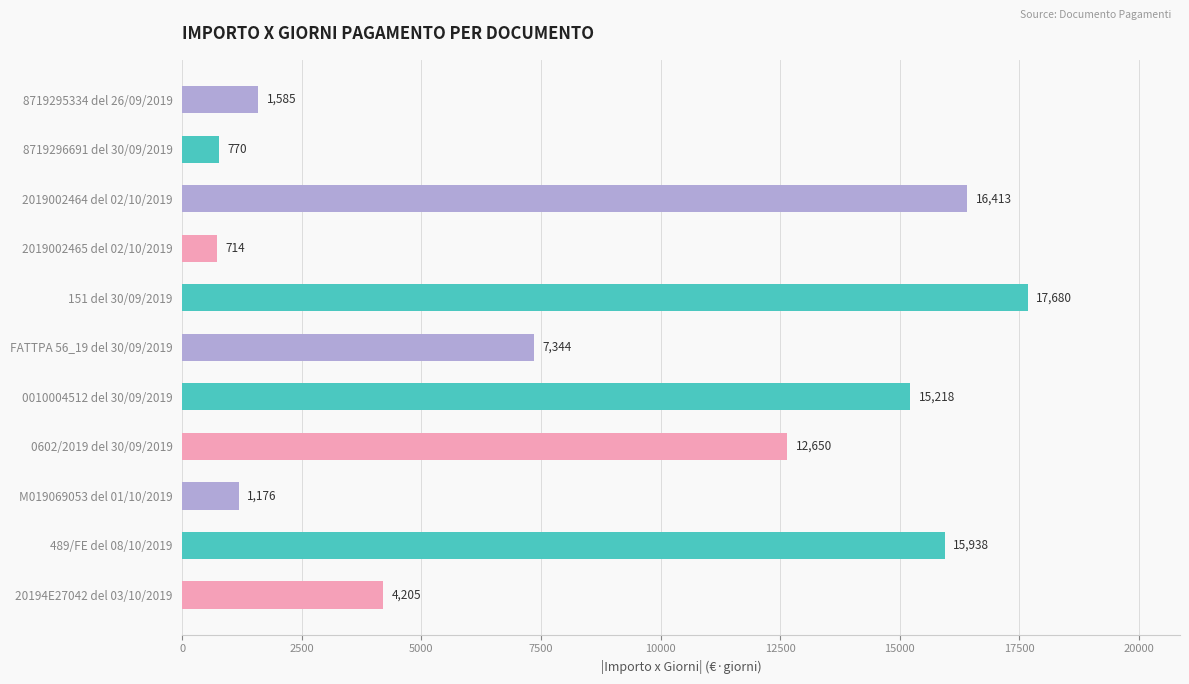

Between 0602/2019 del 30/09/2019 and 151 del 30/09/2019, which is larger?

151 del 30/09/2019